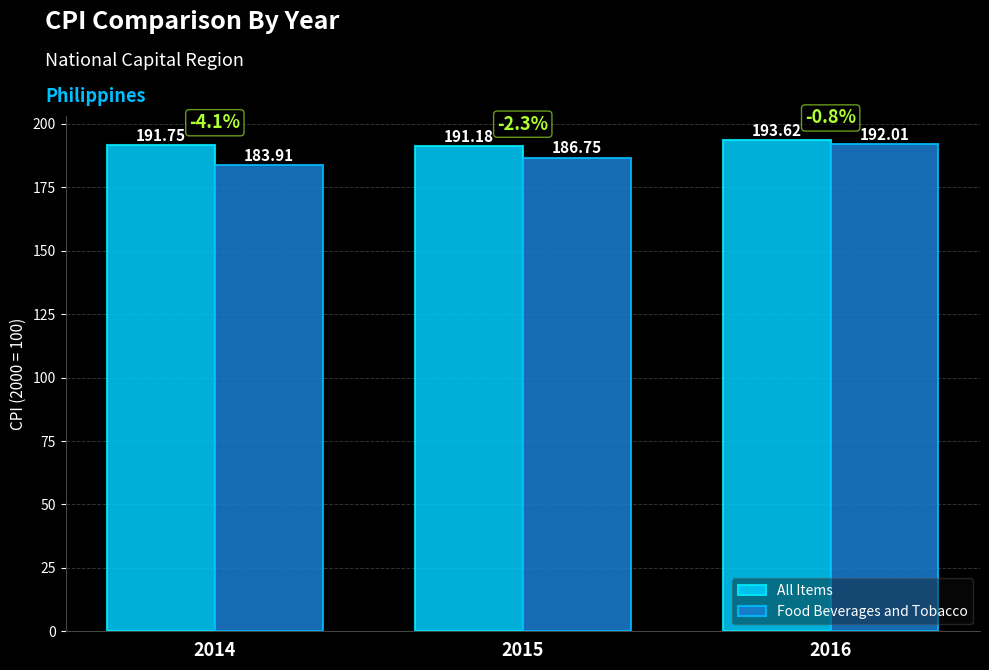

How many bars are there in each group?

2